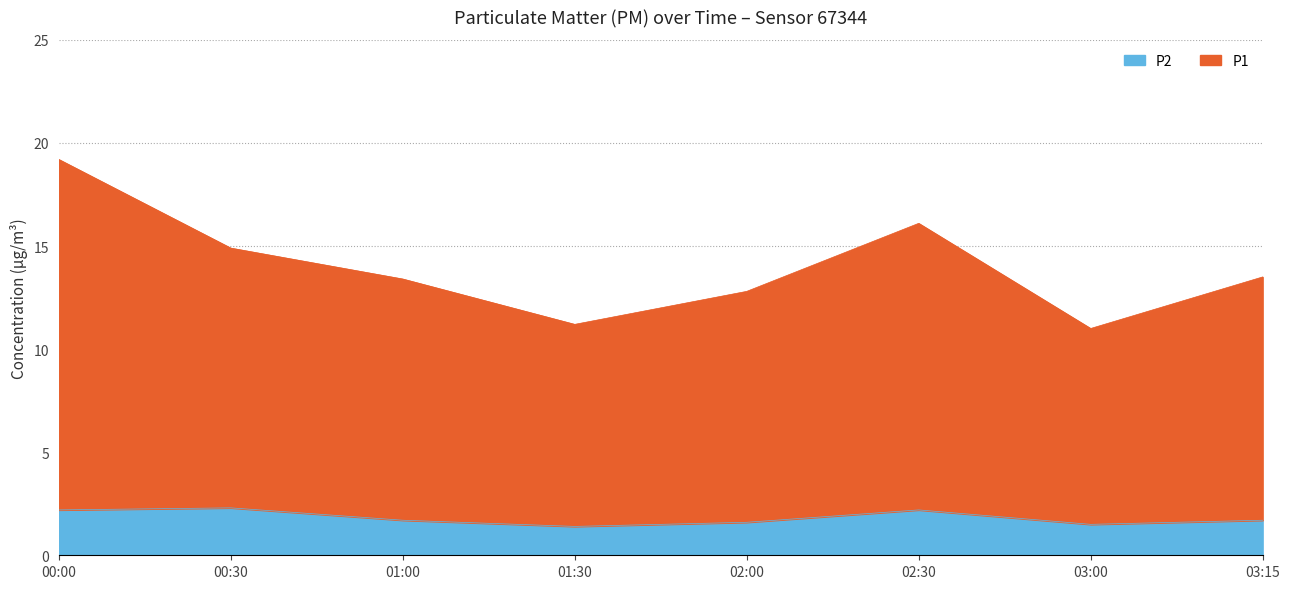

What is the approximate value of P2 at 02:00?

1.6